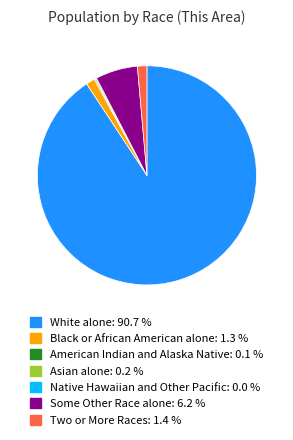

Combined, do Two or More Races and White alone account for over 50%?

Yes